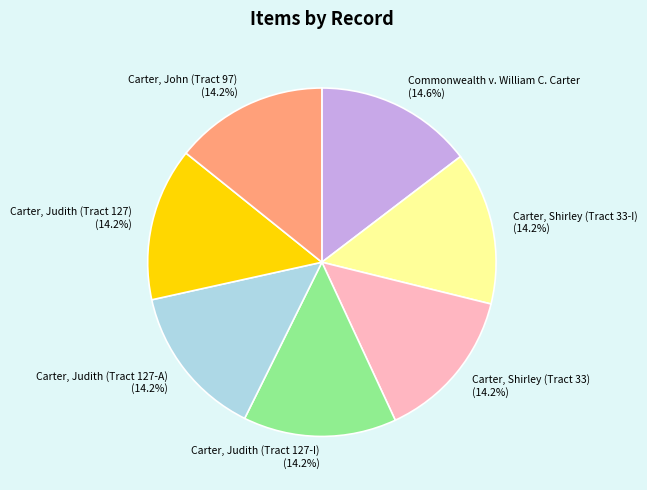

Approximately how many times larger is the value at Carter, Judith (Tract 127-A) compared to Carter, John (Tract 97)?

1.0